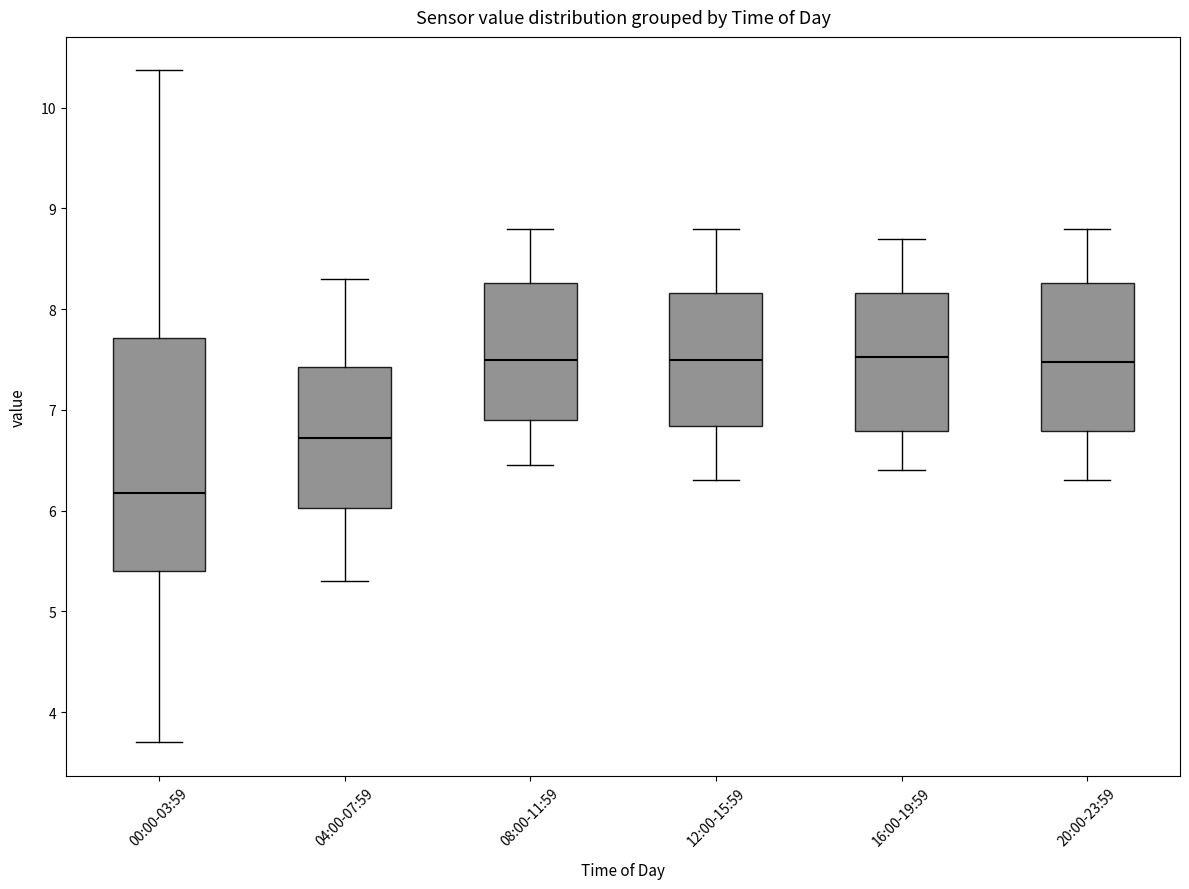

Reading left to right, transcribe this box plot: for each box, give where its median line is, the range the box spans, and where its two whiskers end, as read against the y-axis. The values are not printed on the chart, so give them approximately, as read against the axis.

00:00-03:59: median 6.2, box 5.4 to 7.7, whiskers 3.7 to 10.4
04:00-07:59: median 6.7, box 6.0 to 7.4, whiskers 5.3 to 8.3
08:00-11:59: median 7.5, box 6.9 to 8.3, whiskers 6.5 to 8.8
12:00-15:59: median 7.5, box 6.8 to 8.2, whiskers 6.3 to 8.8
16:00-19:59: median 7.5, box 6.8 to 8.2, whiskers 6.4 to 8.7
20:00-23:59: median 7.5, box 6.8 to 8.3, whiskers 6.3 to 8.8